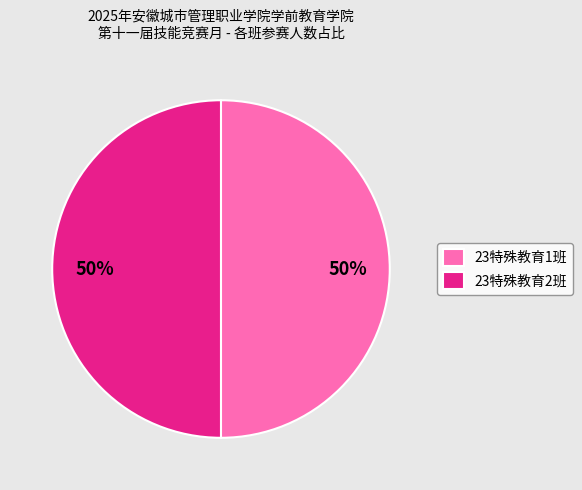

True or false: 23特殊教育1班 accounts for 50% of the total.

True